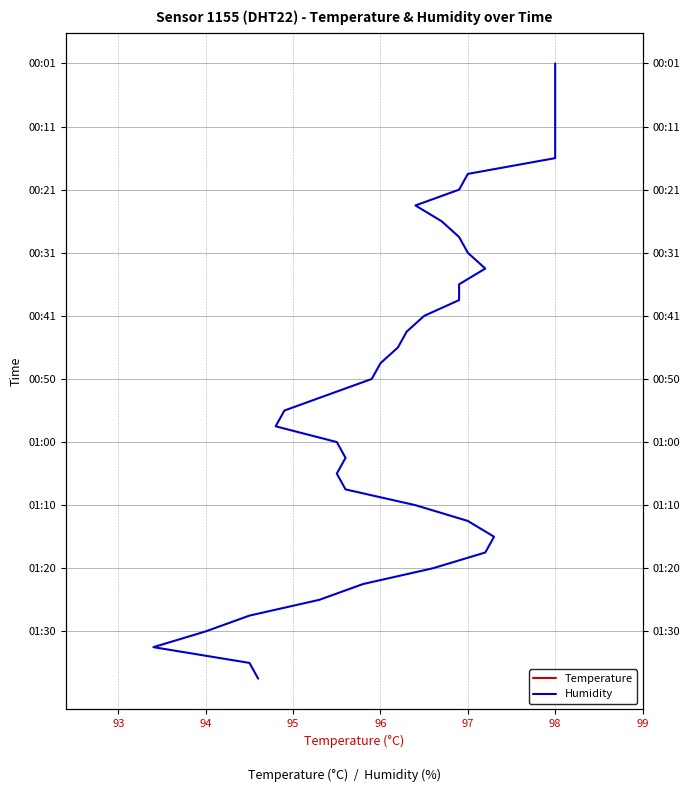

What are all the series names shown in the legend?

Temperature, Humidity